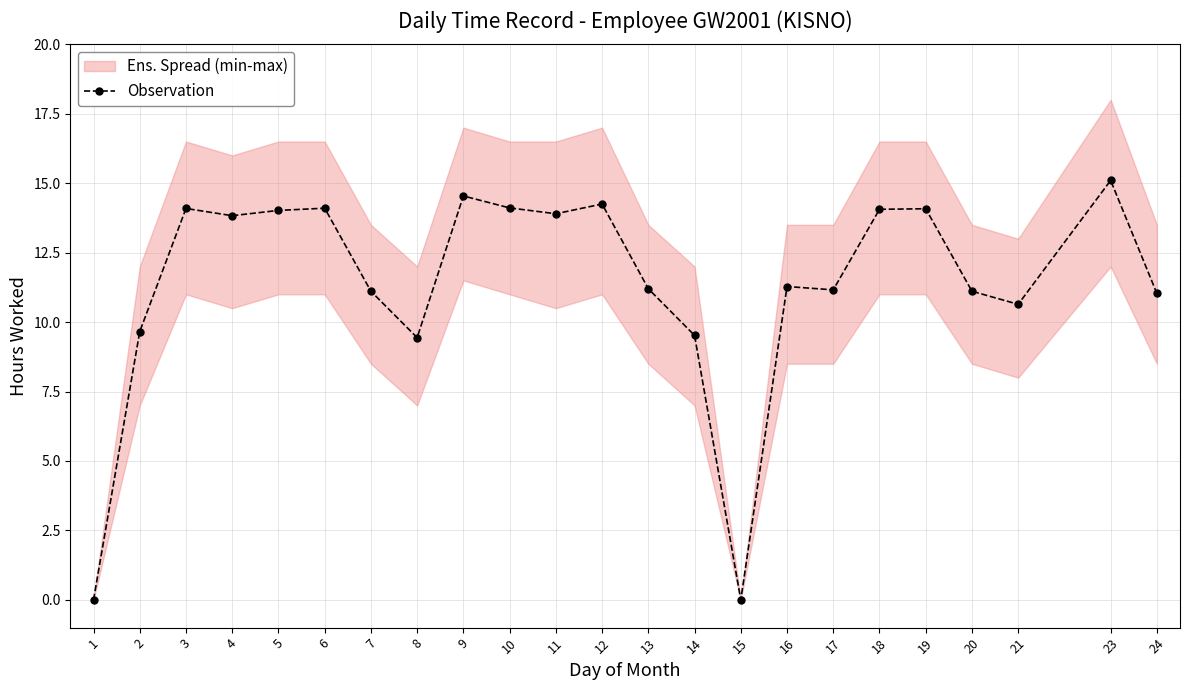

The chart shows a value of 5.1 at 4. True or false?

False